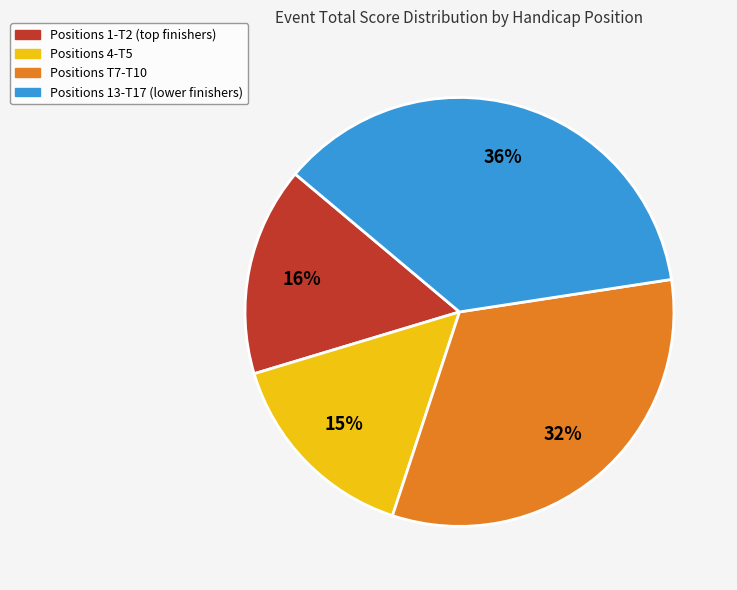

To the nearest percent, what is the average slice percentage?

25%